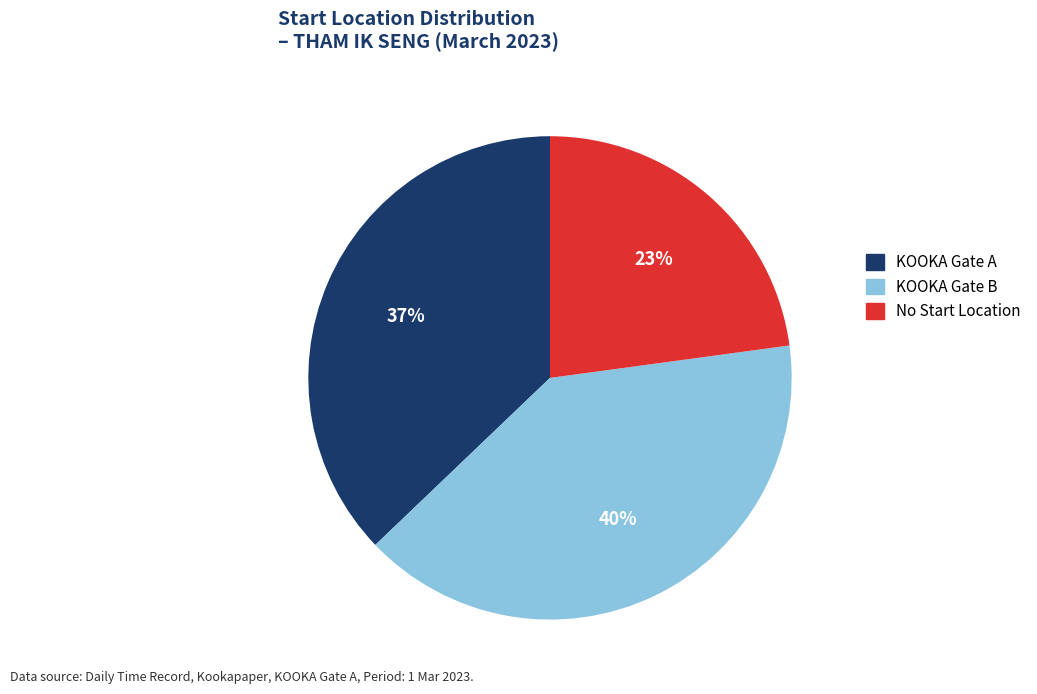

Rank the categories by value from lowest to highest.

No Start Location, KOOKA Gate A, KOOKA Gate B